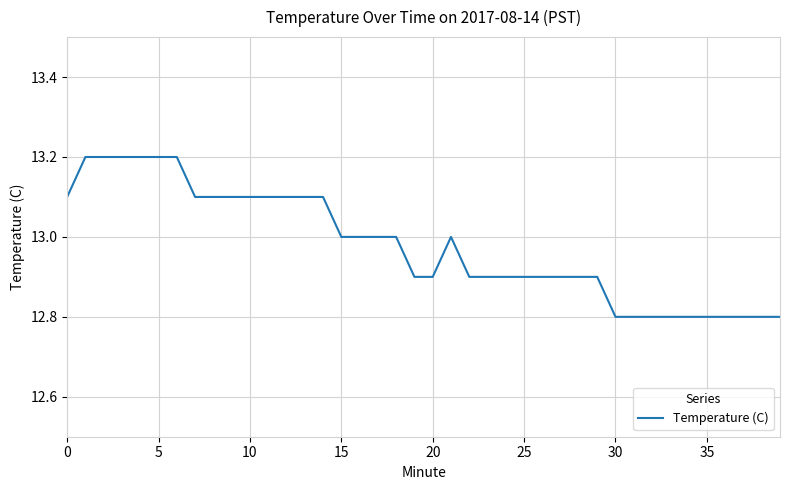

Reading left to right, list all the values displayed in this chart.

13.1	13.2	13.2	13.2	13.2	13.2	13.2	13.1	13.1	13.1	13.1	13.1	13.1	13.1	13.1	13.0	13.0	13.0	13.0	12.9	12.9	13.0	12.9	12.9	12.9	12.9	12.9	12.9	12.9	12.9	12.8	12.8	12.8	12.8	12.8	12.8	12.8	12.8	12.8	12.8